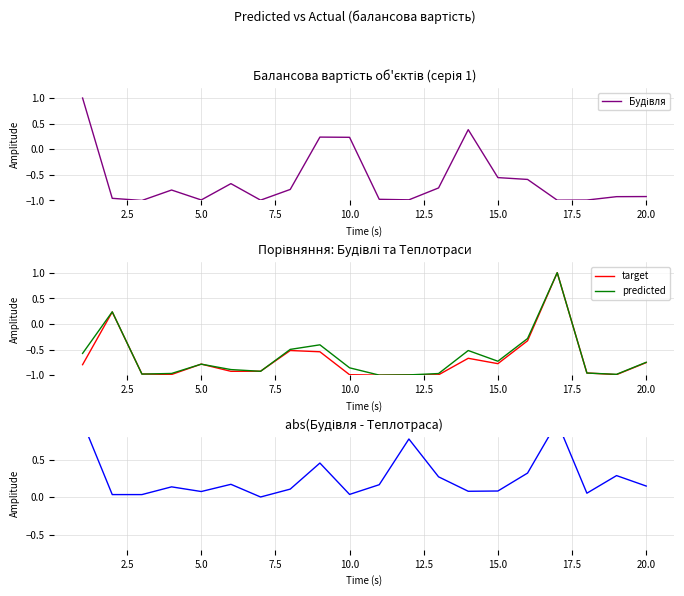

True or false: target has a value of -0.5 at 5.0.

False